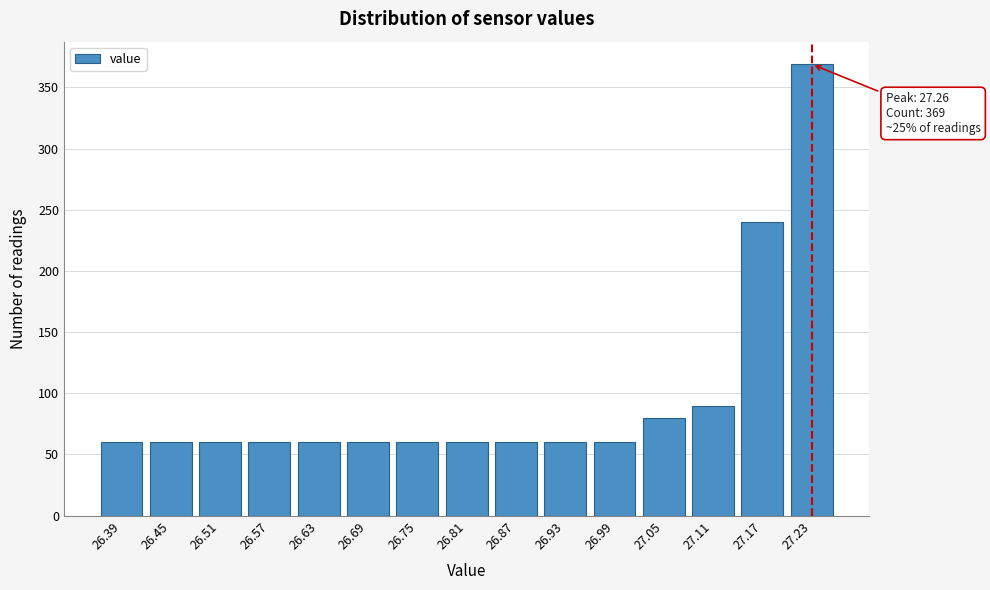

Reading right to left, list all the values displayed in this chart.

27.23=369	27.17=240	27.11=90	27.05=80	26.99=60	26.93=60	26.87=60	26.81=60	26.75=60	26.69=60	26.63=60	26.57=60	26.51=60	26.45=60	26.39=60